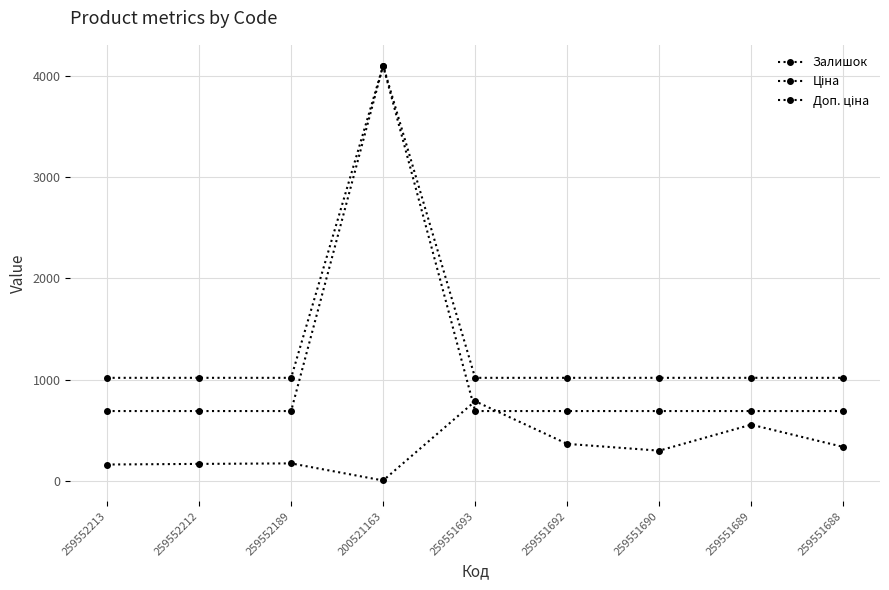

Reading right to left, extract all data points from this chart.

Залишок: 334.0	554.0	297.0	364.0	786.0	2.0	171.0	166.0	160.0
Ціна: 688.7	688.7	688.7	688.7	688.7	4104.5	688.7	688.7	688.7
Доп. ціна: 1017.2	1017.2	1017.2	1017.2	1017.2	4105.0	1017.2	1017.2	1017.2